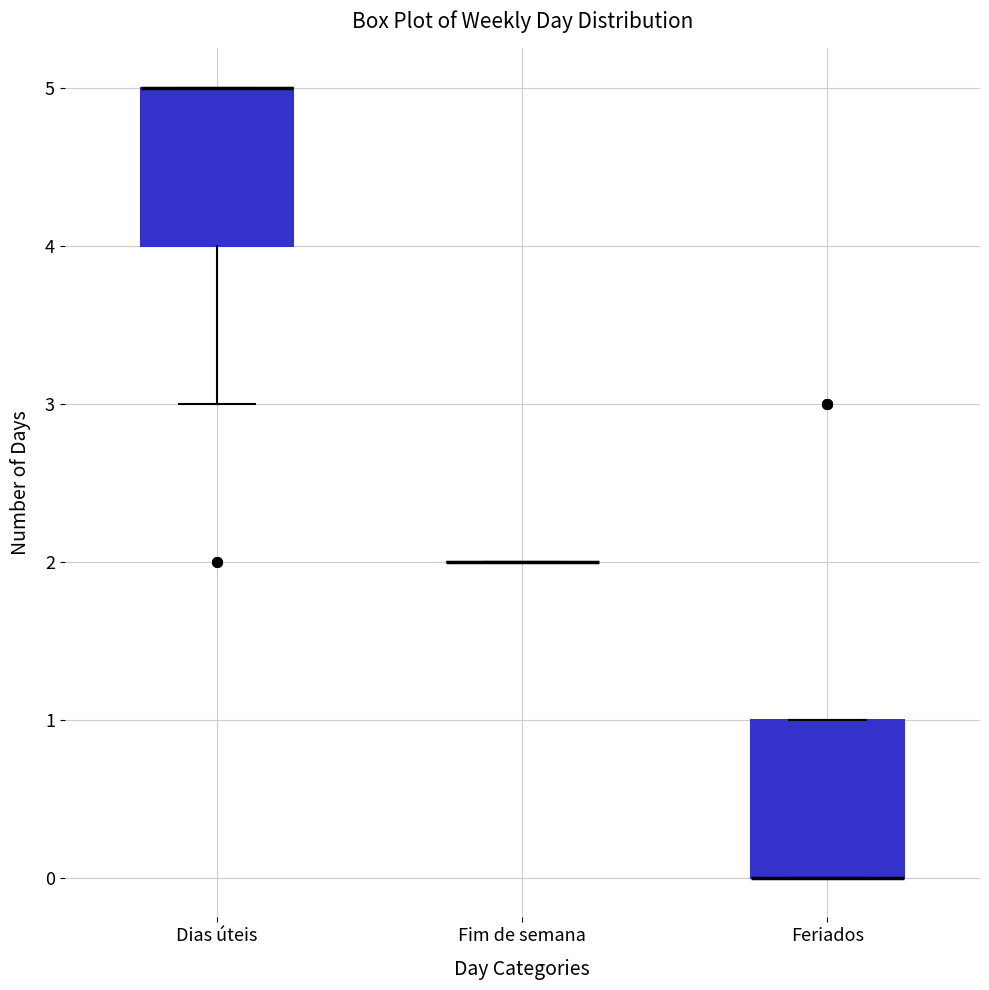

Where is the upper edge of the box for Feriados on the y-axis? The values are not printed on the chart, so give them approximately, as read against the axis.

1